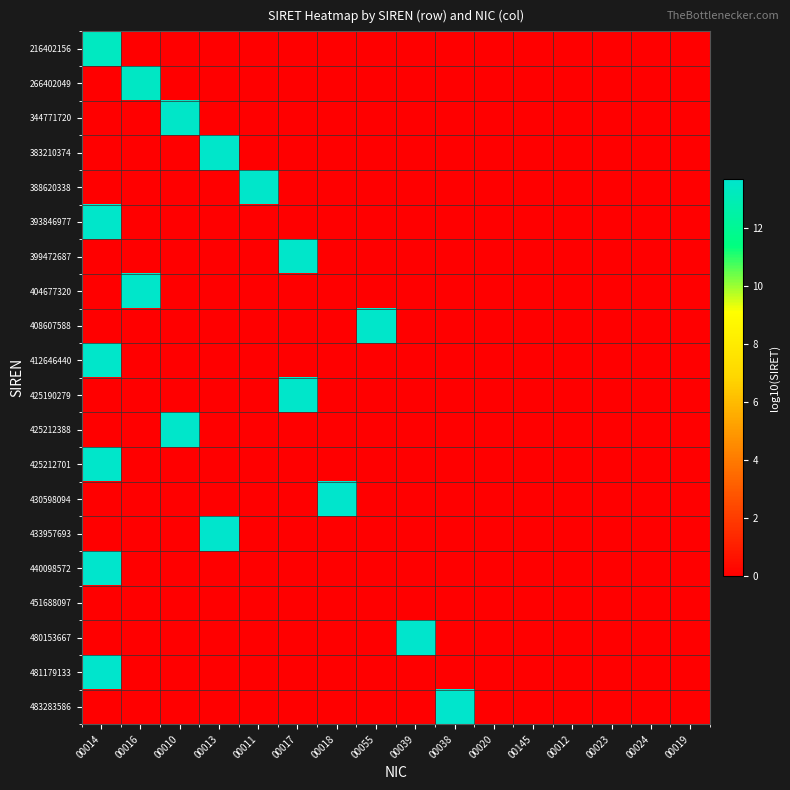

Which category has the highest value across all series?

00038